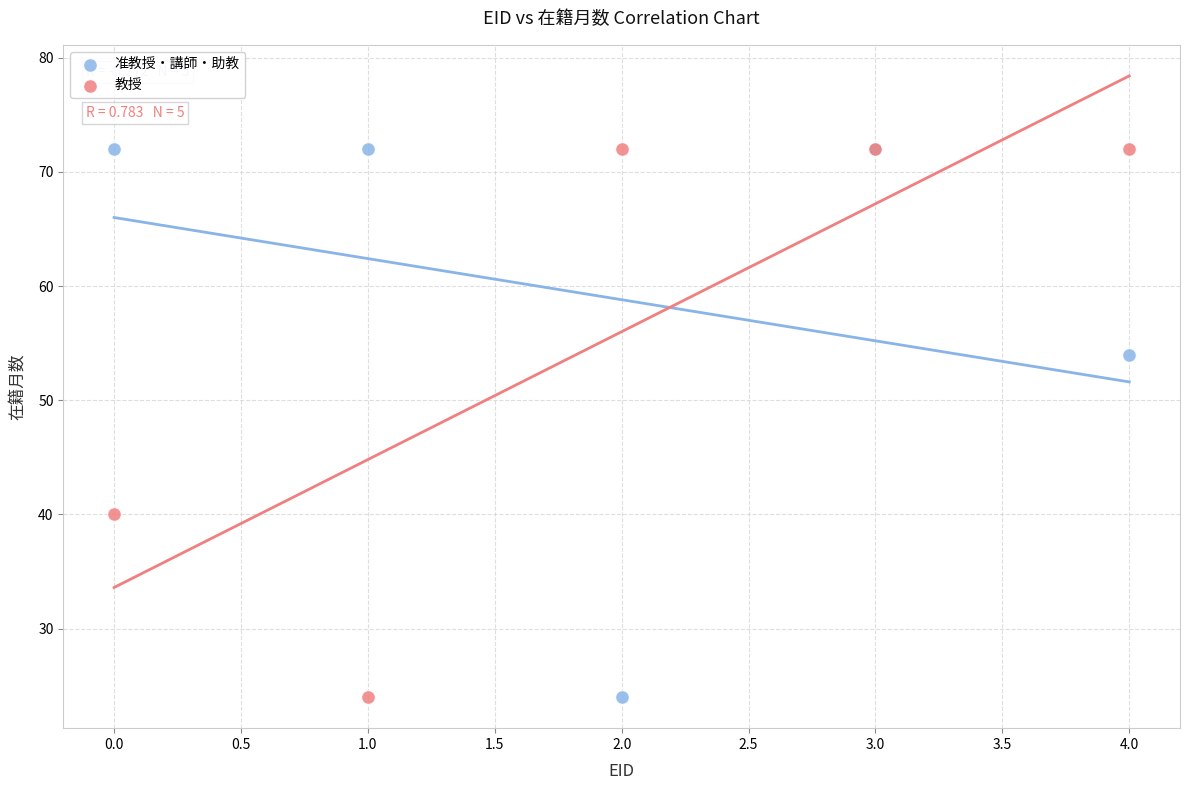

Across all series, what Y value is closest to 48?

54